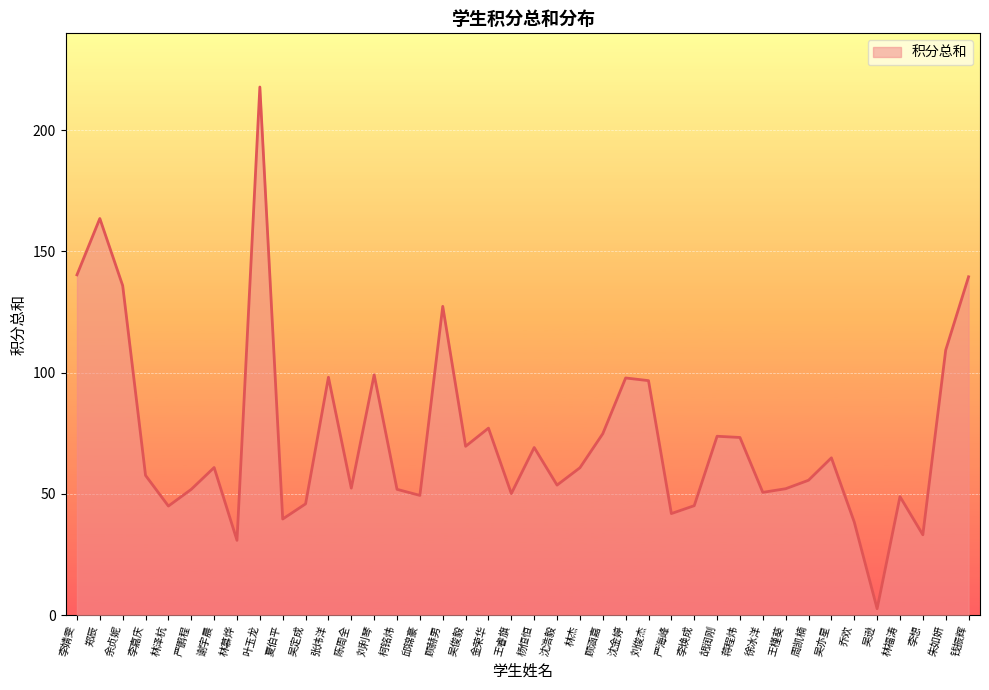

What is the difference between the values at 杨恒恒 and 李焕成?

24.0